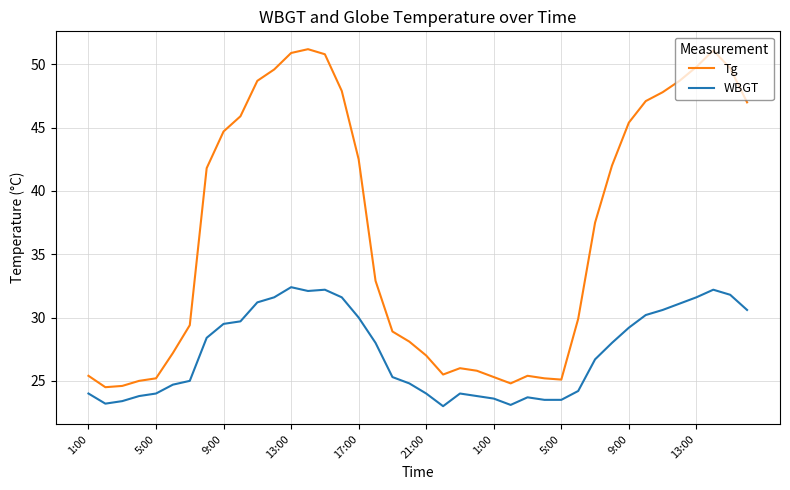

What is the greatest value displayed?

51.2